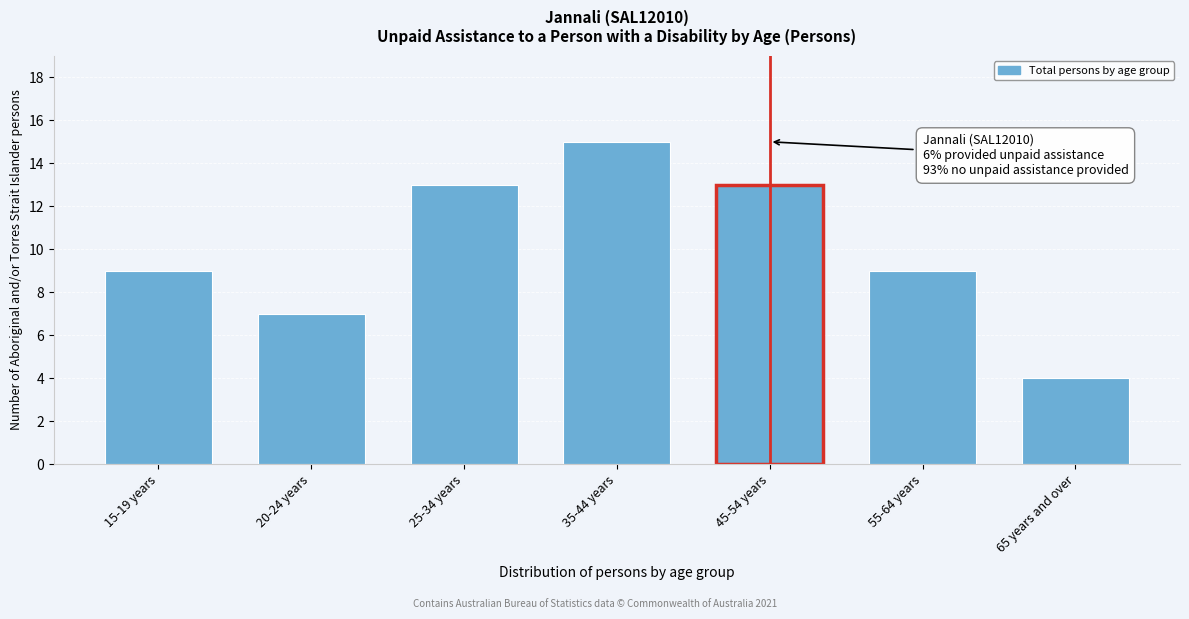

Reading left to right, transcribe all the data shown in this chart.

9	7	13	15	13	9	4